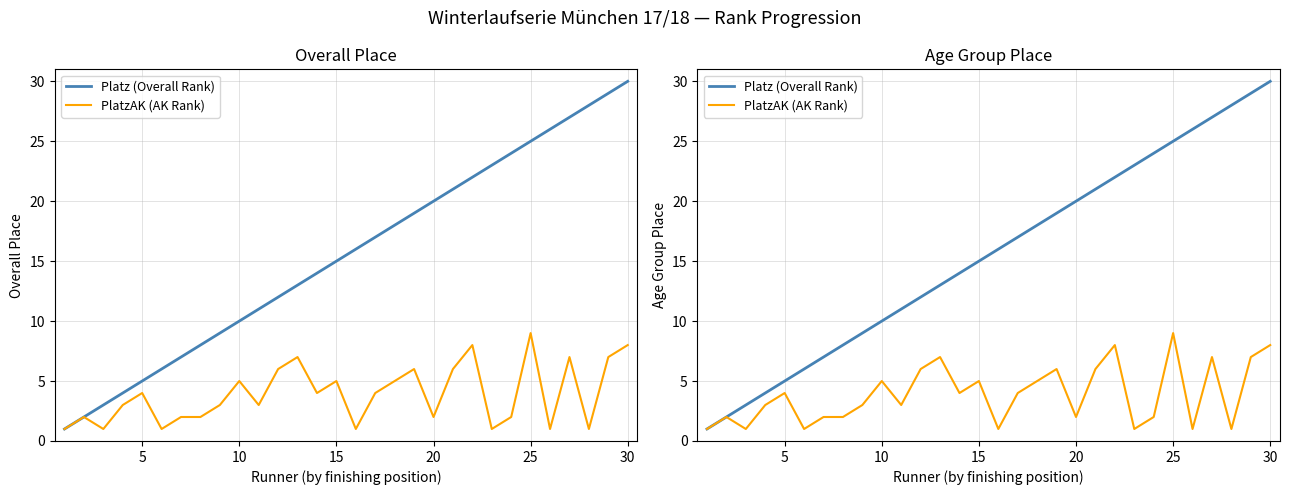

The Platz (Overall Rank) series shows 5 at 20. True or false?

False